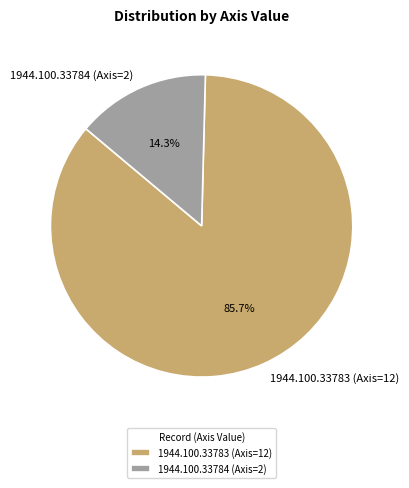

To the nearest percent, what percentage of the pie is 1944.100.33783 (Axis=12)?

86%